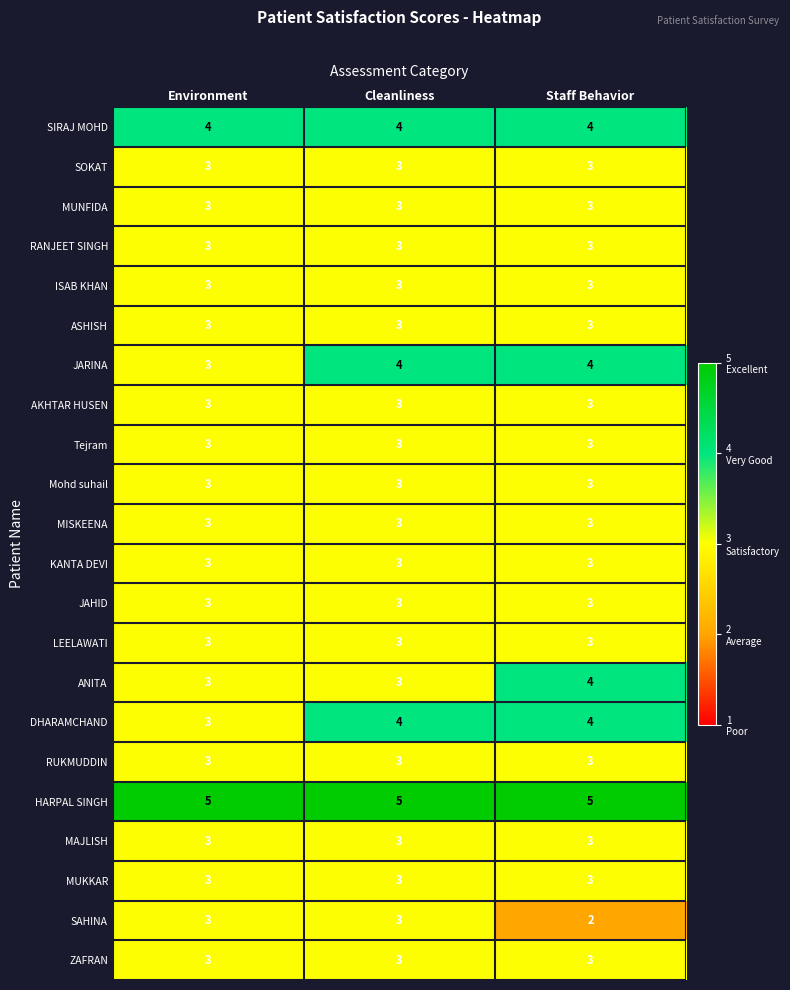

Read the DHARAMCHAND value at Environment.

3